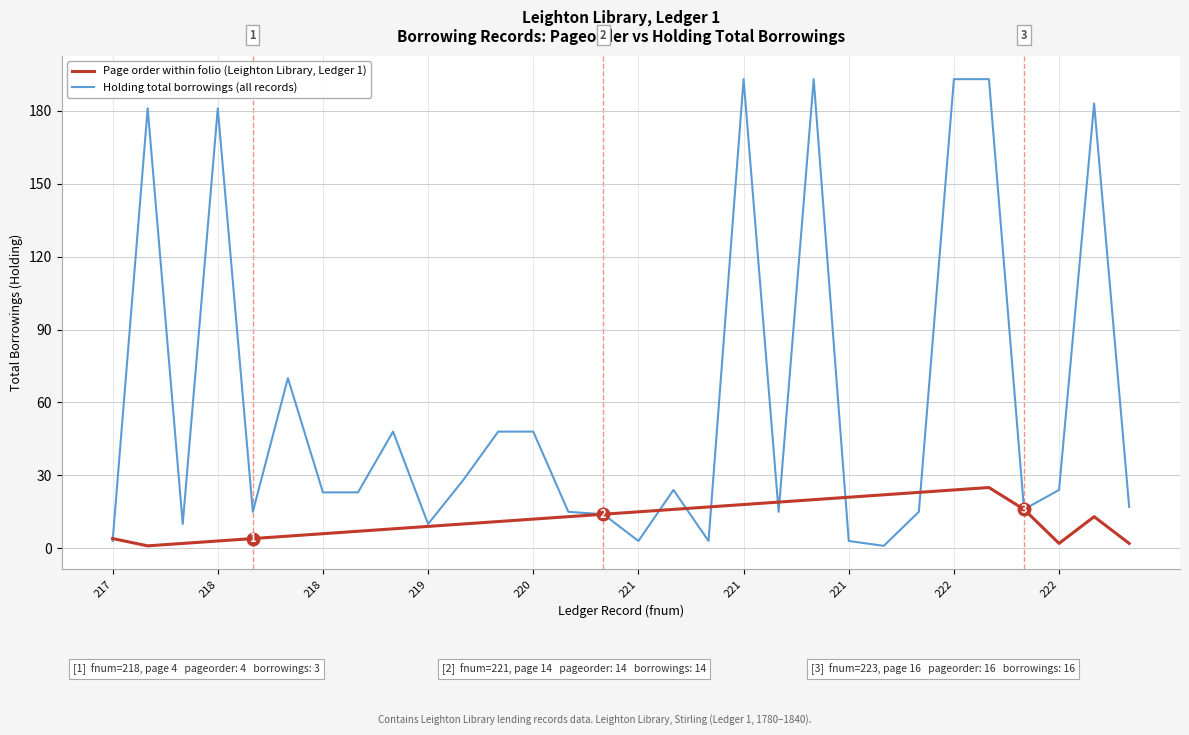

What are all the series names shown in the legend?

Page order within folio (Leighton Library, Ledger 1), Holding total borrowings (all records)